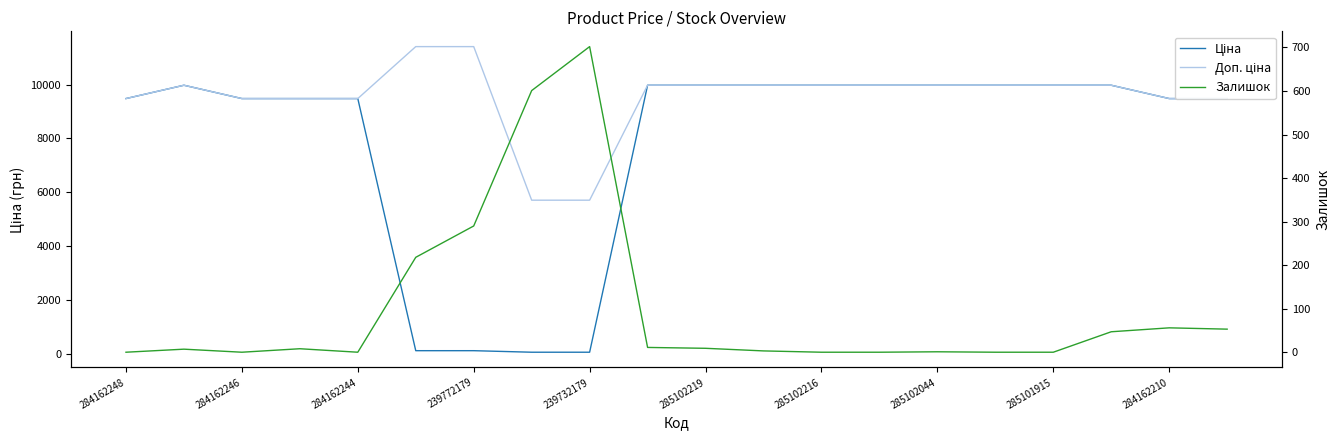

At which category does Залишок reach its first local peak?

284162246